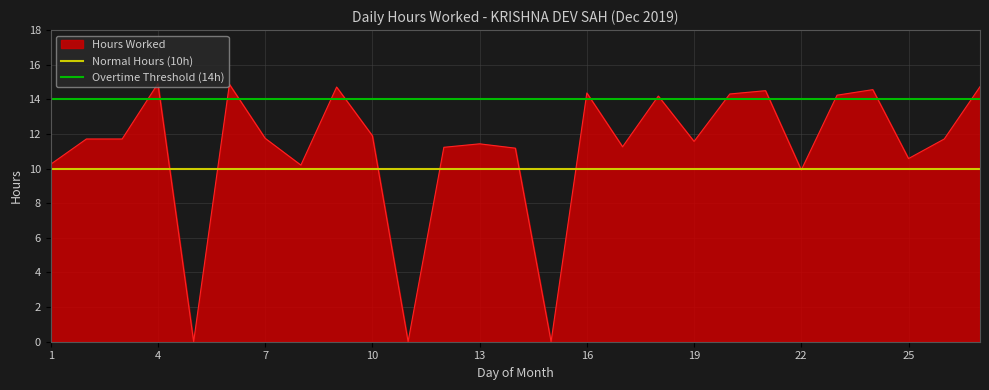

The Hours Worked series shows 14.4 at 22. True or false?

False